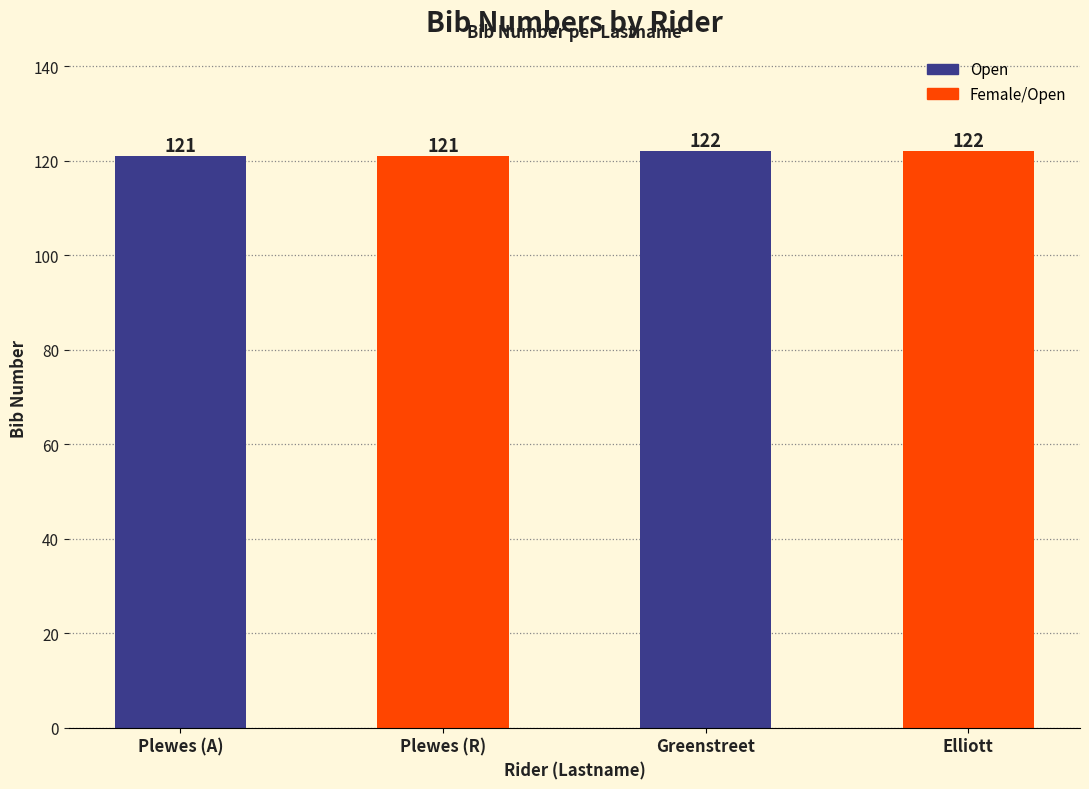

What is the change in value from Plewes to Elliott?

+1